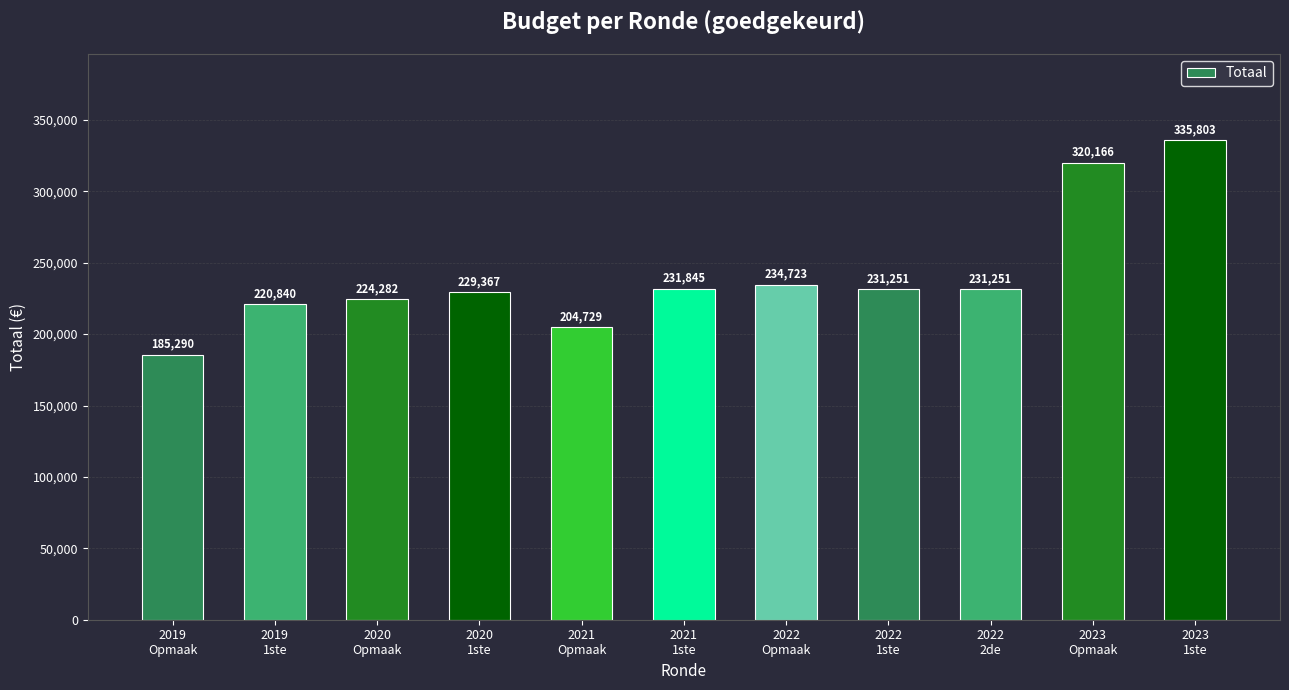

What is the greatest value displayed?

335803